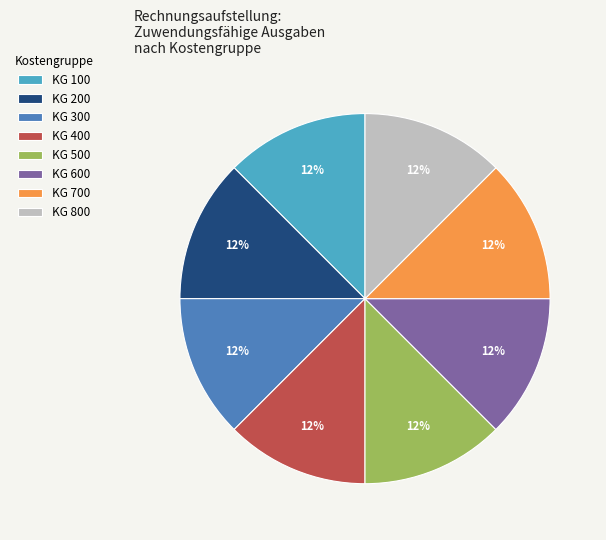

Is there a majority slice in this chart?

No